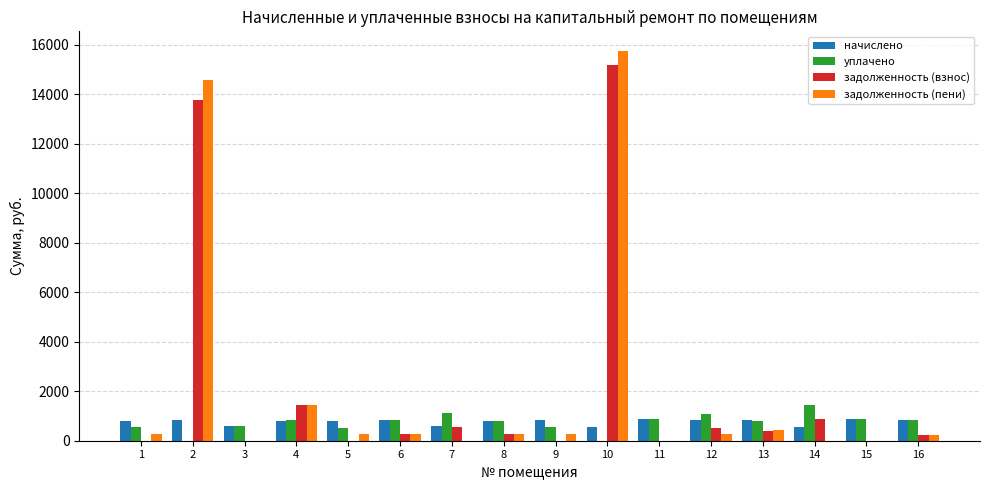

How many series are shown in this chart?

4